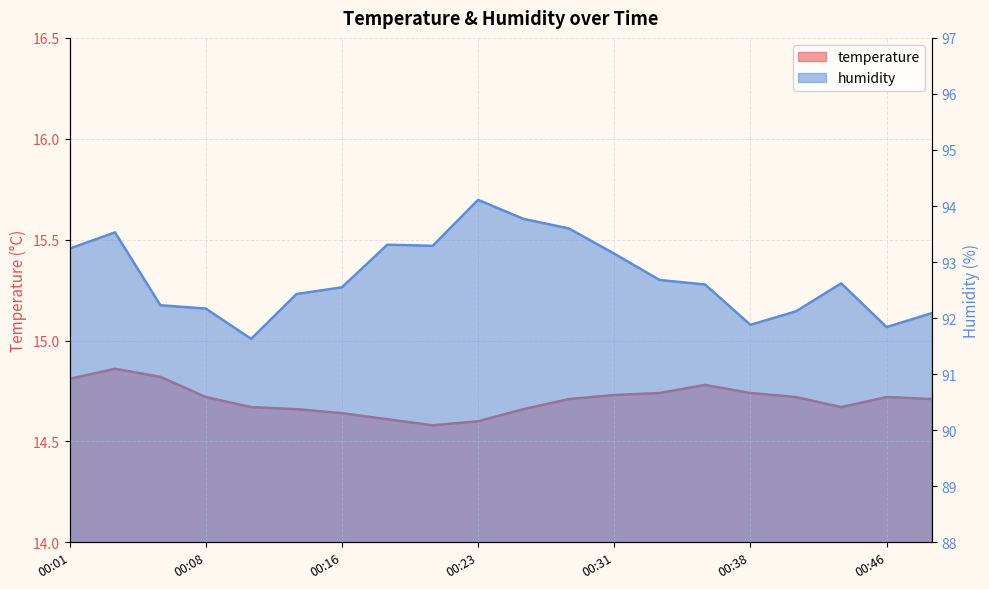

What is the average value of the temperature series?

14.7